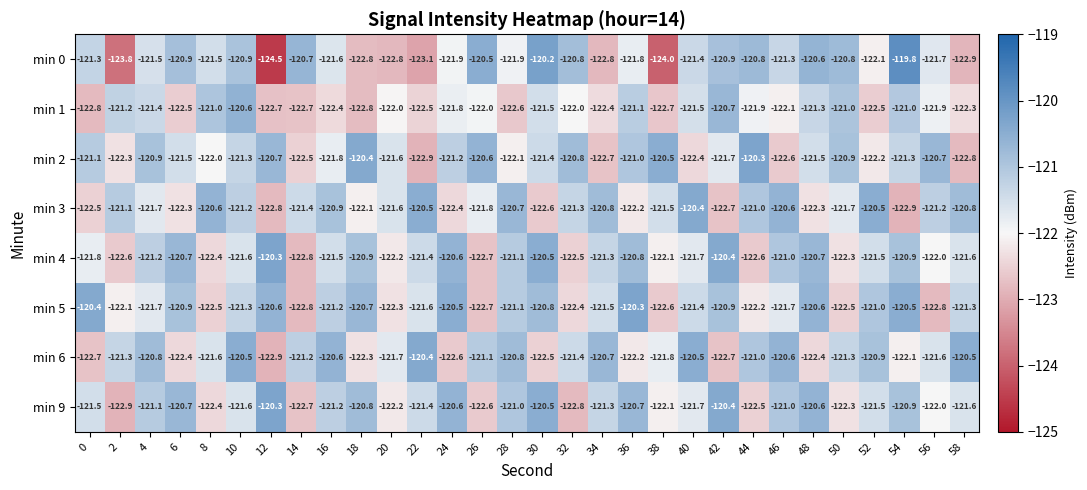

At which category does the chart reach its minimum across all series?

12